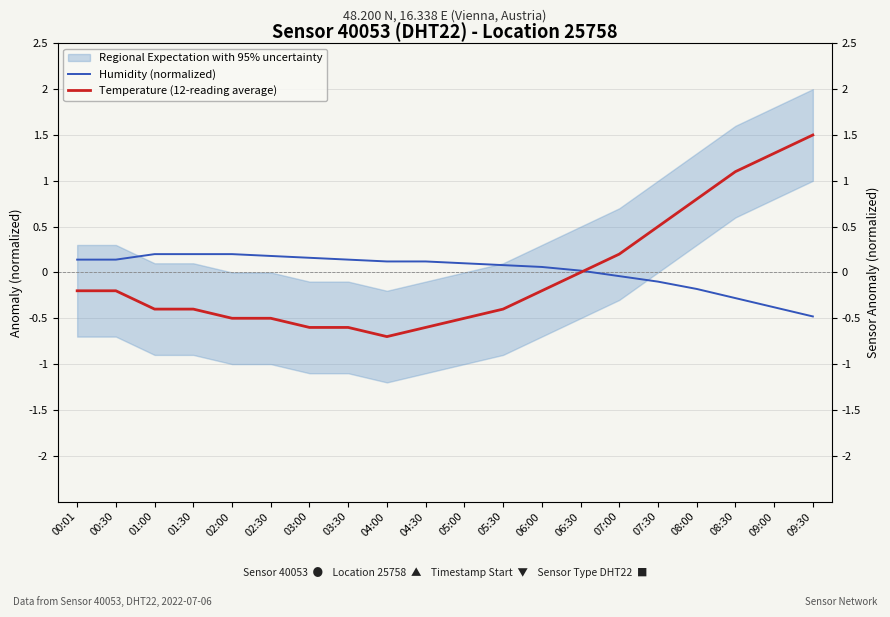

What is the spread (max minus min) of values at 08:30?

1.4